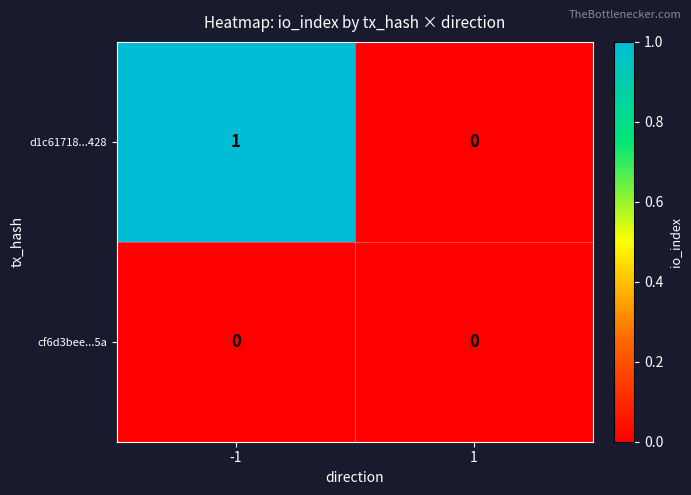

Which series has the largest total across all categories?

d1c61718...428